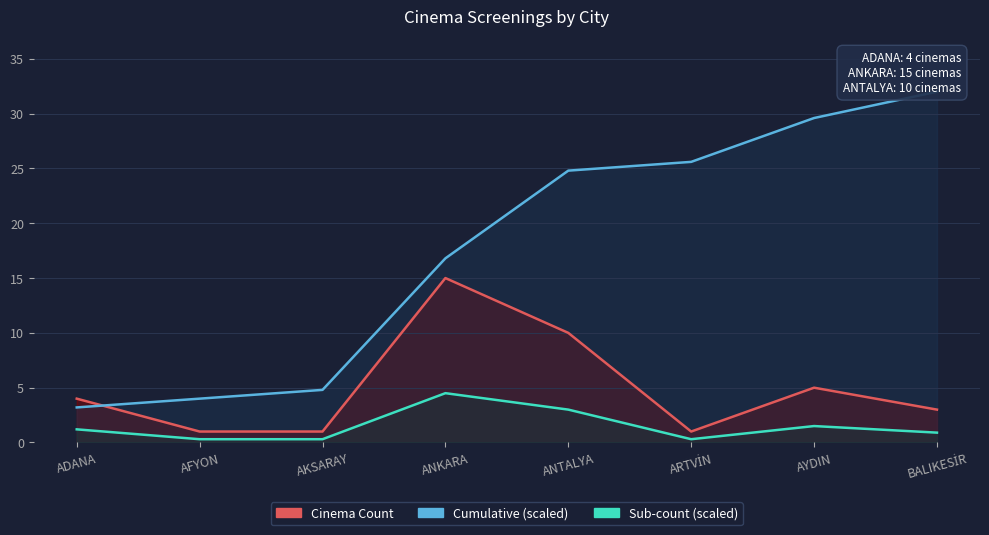

Is it true that Cumulative (scaled) equals 6.8 at AFYON?

False